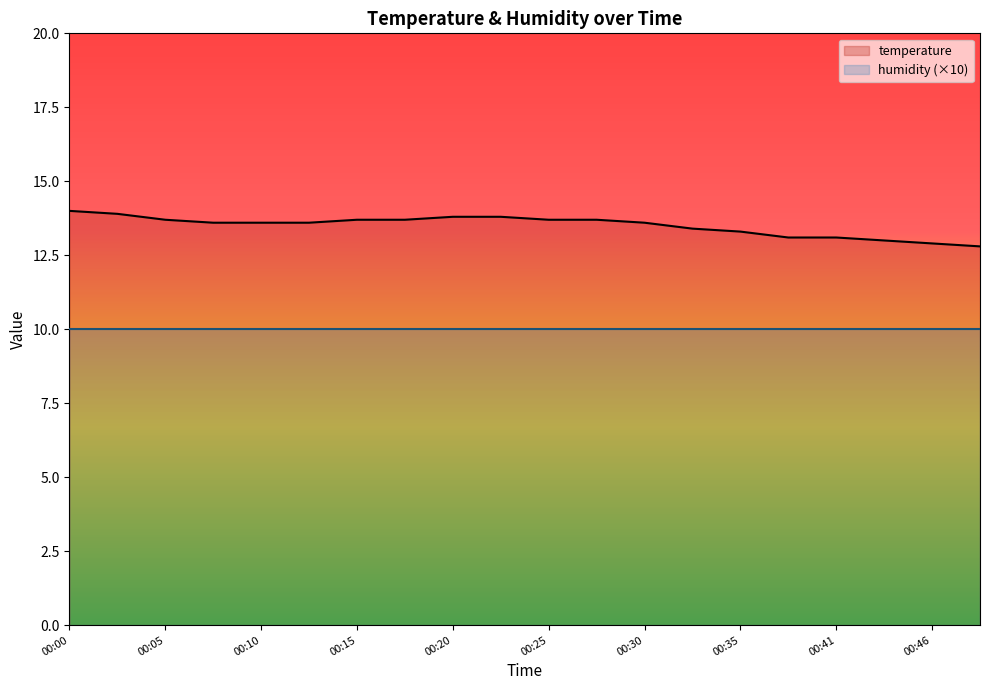

Does the chart have visible grid lines?

No